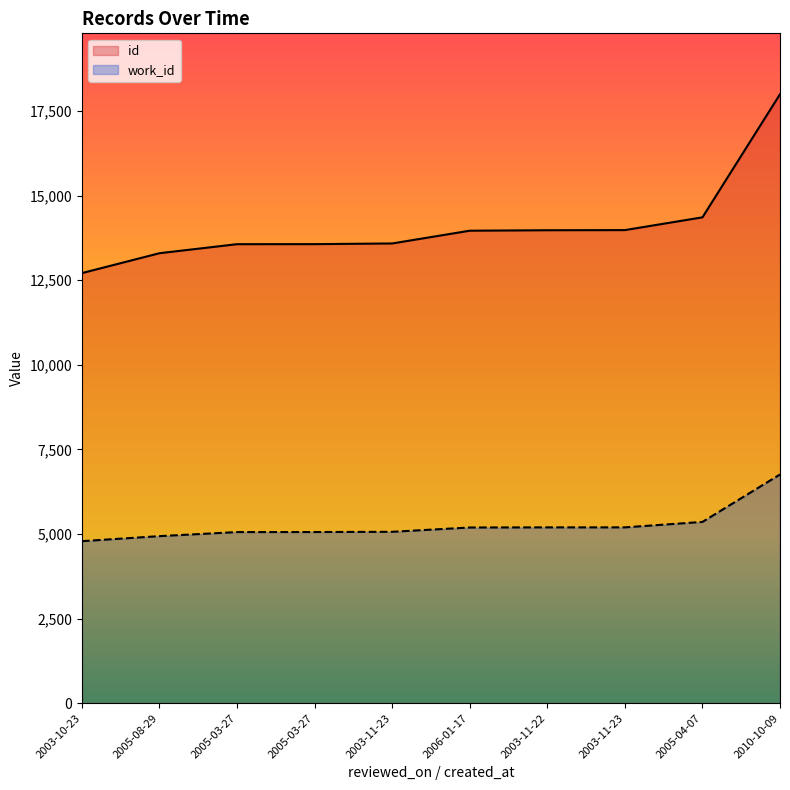

Reading left to right, extract all data points from this chart.

id: 2003-10-23=12712	2005-08-29=13300	2005-03-27=13567	2005-03-27=13568	2003-11-23=13588	2006-01-17=13965	2003-11-22=13979	2003-11-23=13983	2005-04-07=14360	2010-10-09=17998
work_id: 2003-10-23=4790	2005-08-29=4939	2005-03-27=5059	2005-03-27=5060	2003-11-23=5067	2006-01-17=5194	2003-11-22=5198	2003-11-23=5198	2005-04-07=5359	2010-10-09=6761